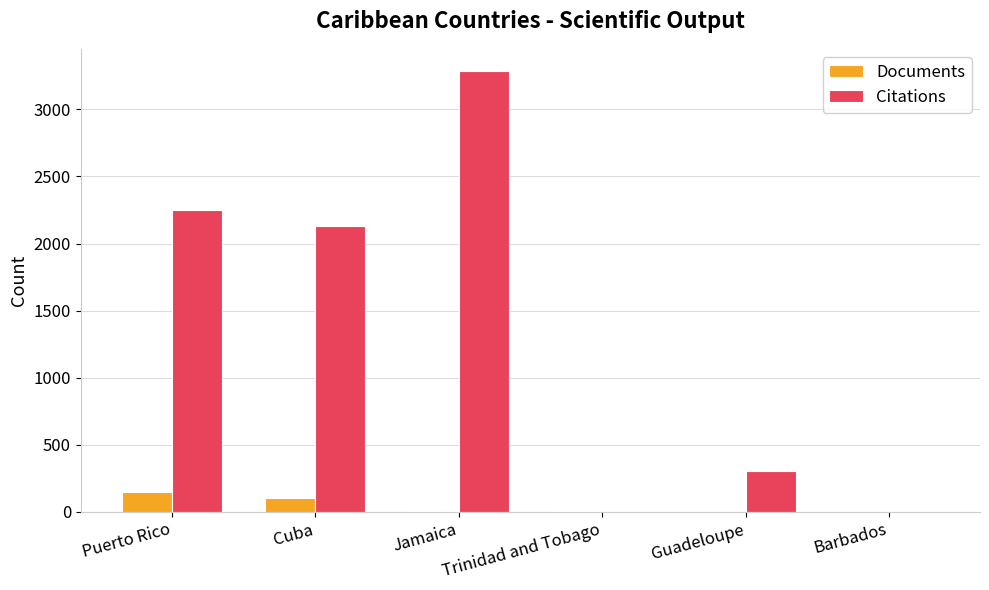

At which category is the sum across all series the highest?

Jamaica